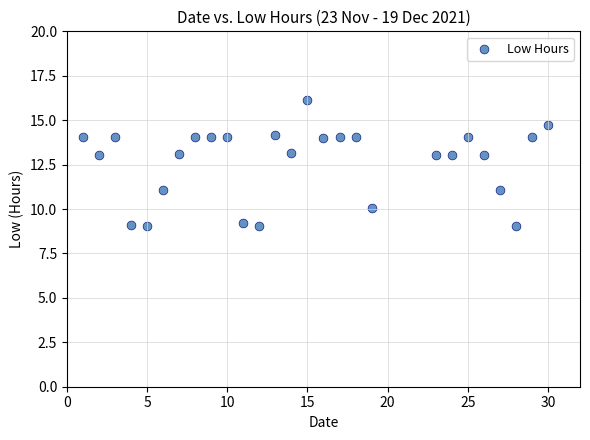

What is the range of Y values (max minus min)?

7.1